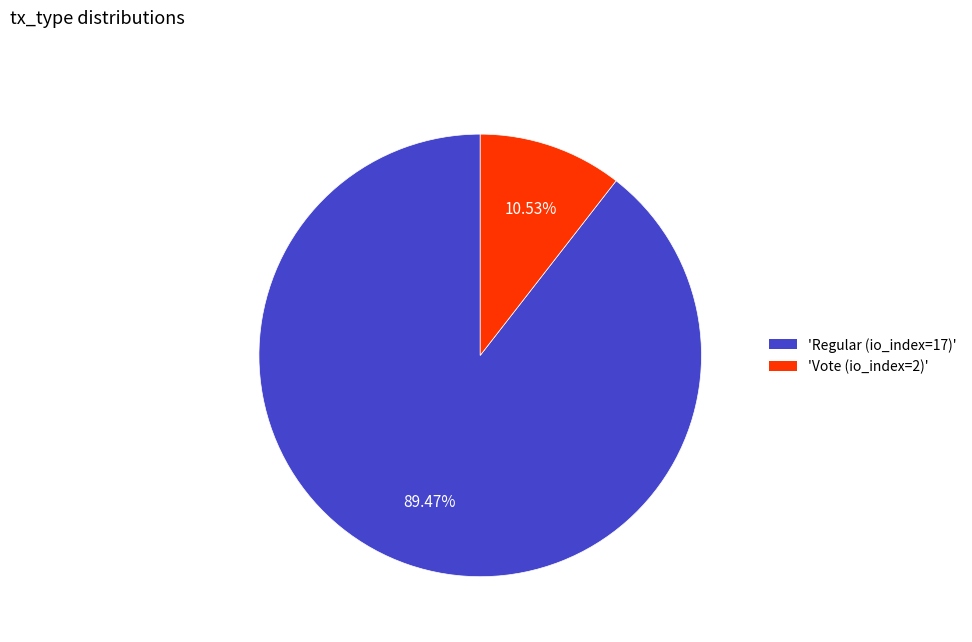

Is there a majority slice in this chart?

Yes